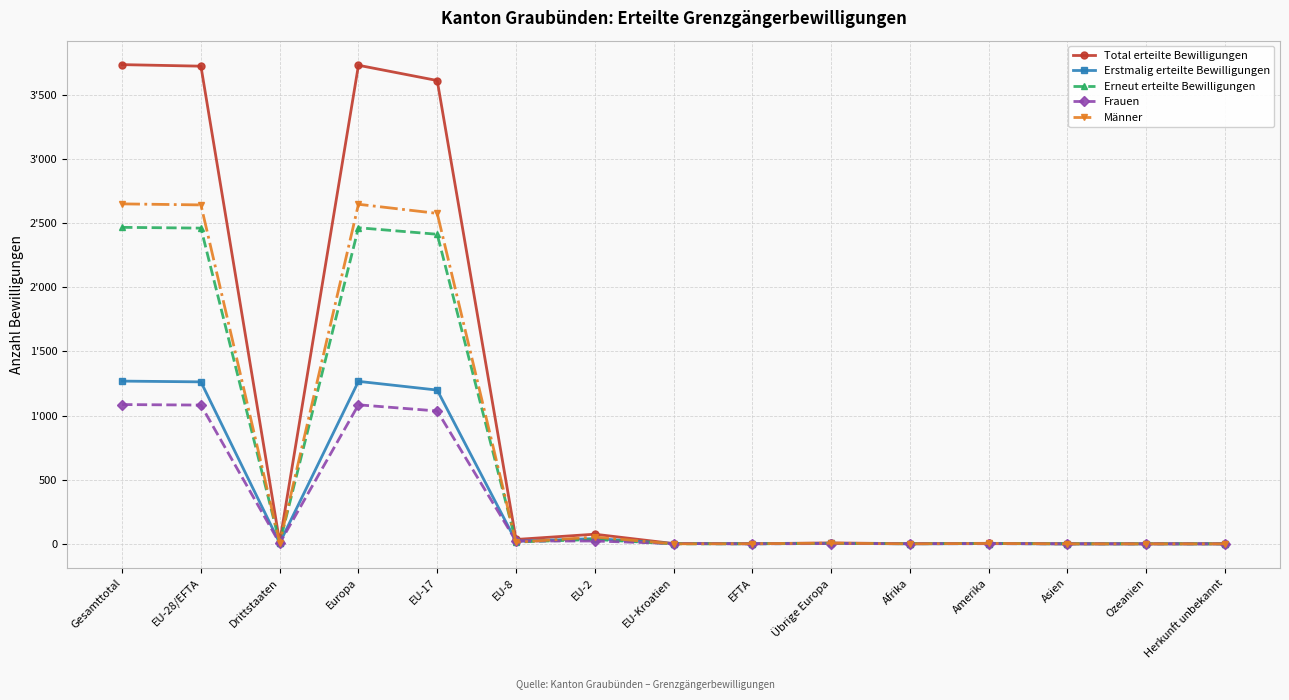

What is the spread (max minus min) of values at Afrika?

1